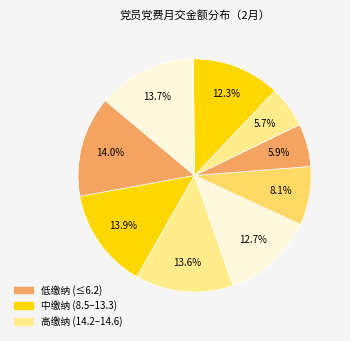

To the nearest percent, what is the average slice percentage?

11%